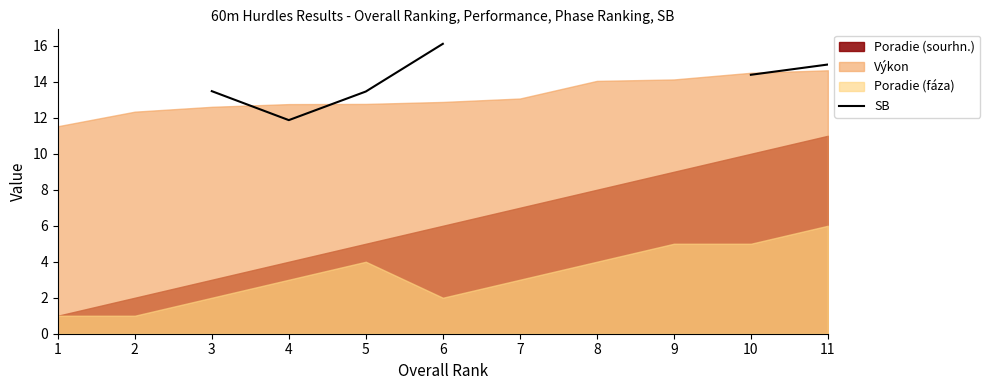

At which label does the data first exceed 14?

6